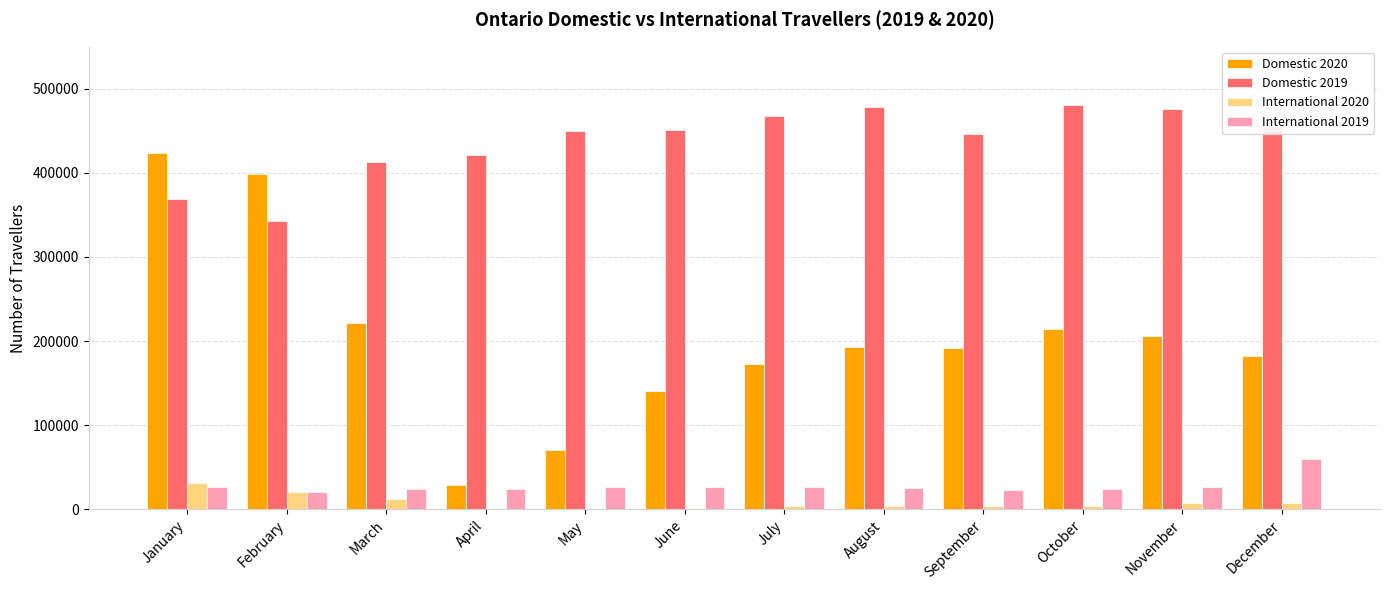

Is the value of Domestic 2019 at October greater than the value of Domestic 2020 at August?

Yes